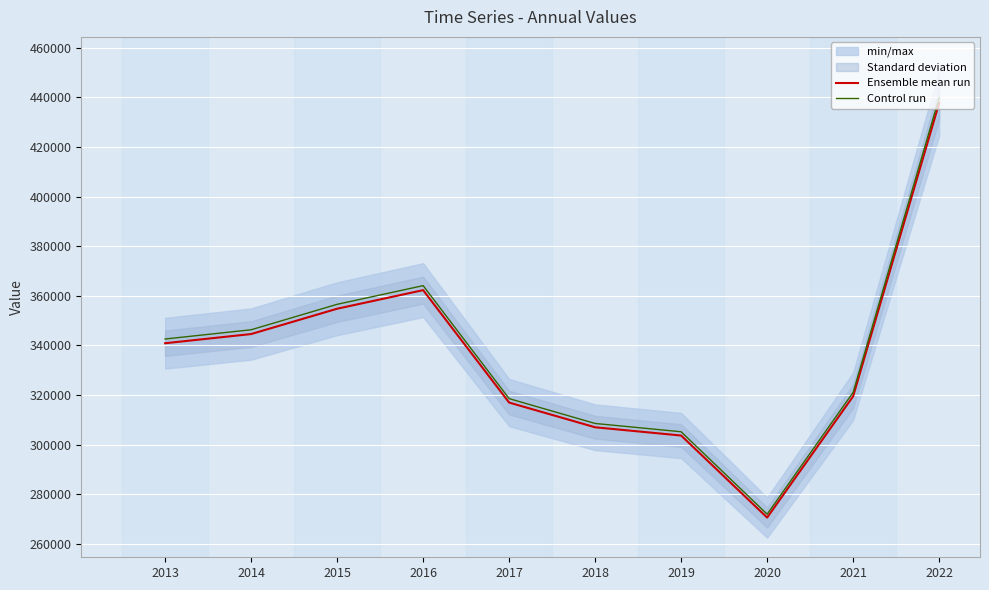

Where is the first local maximum for Control run?

2016